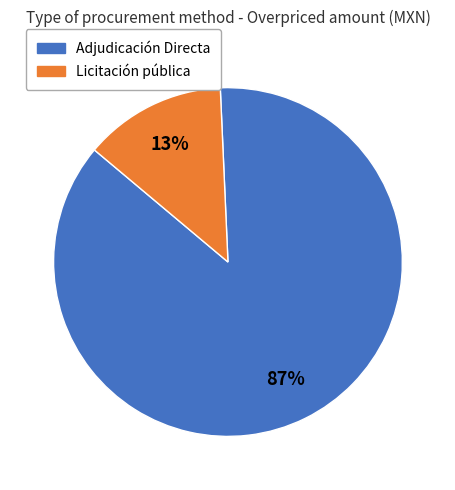

Which category has the smallest portion of the pie?

Licitación pública